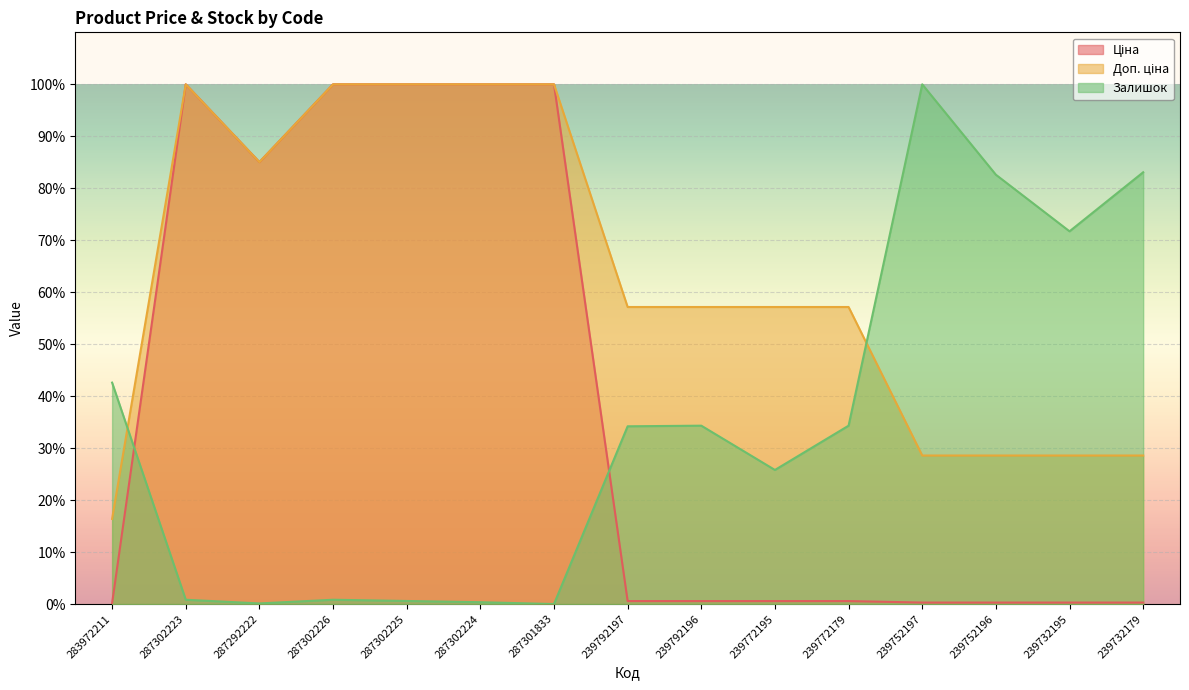

Reading left to right, extract all data points from this chart.

Ціна: 283972211=0.0	287302223=1.0	287292222=0.9	287302226=1.0	287302225=1.0	287302224=1.0	287301833=1.0	239792197=0.0	239792196=0.0	239772195=0.0	239772179=0.0	239752197=0.0	239752196=0.0	239732195=0.0	239732179=0.0
Доп. ціна: 283972211=0.2	287302223=1.0	287292222=0.9	287302226=1.0	287302225=1.0	287302224=1.0	287301833=1.0	239792197=0.6	239792196=0.6	239772195=0.6	239772179=0.6	239752197=0.3	239752196=0.3	239732195=0.3	239732179=0.3
Залишок: 283972211=0.4	287302223=0.0	287292222=0.0	287302226=0.0	287302225=0.0	287302224=0.0	287301833=0.0	239792197=0.3	239792196=0.3	239772195=0.3	239772179=0.3	239752197=1.0	239752196=0.8	239732195=0.7	239732179=0.8